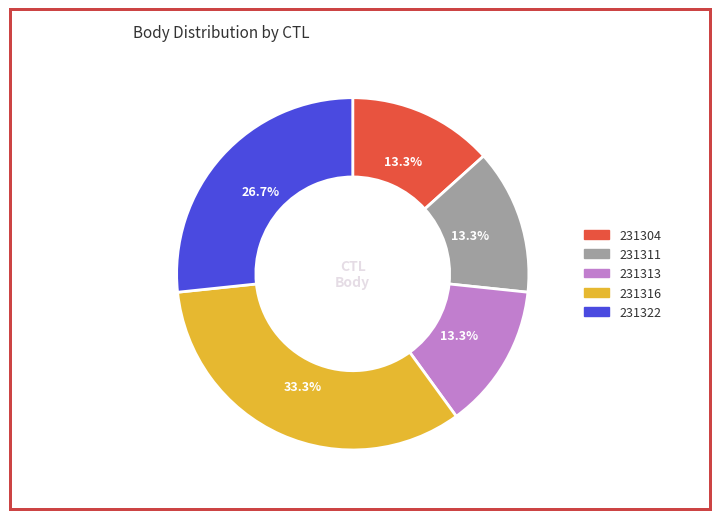

To the nearest percent, what is the difference between the largest and smallest slice percentages?

20%